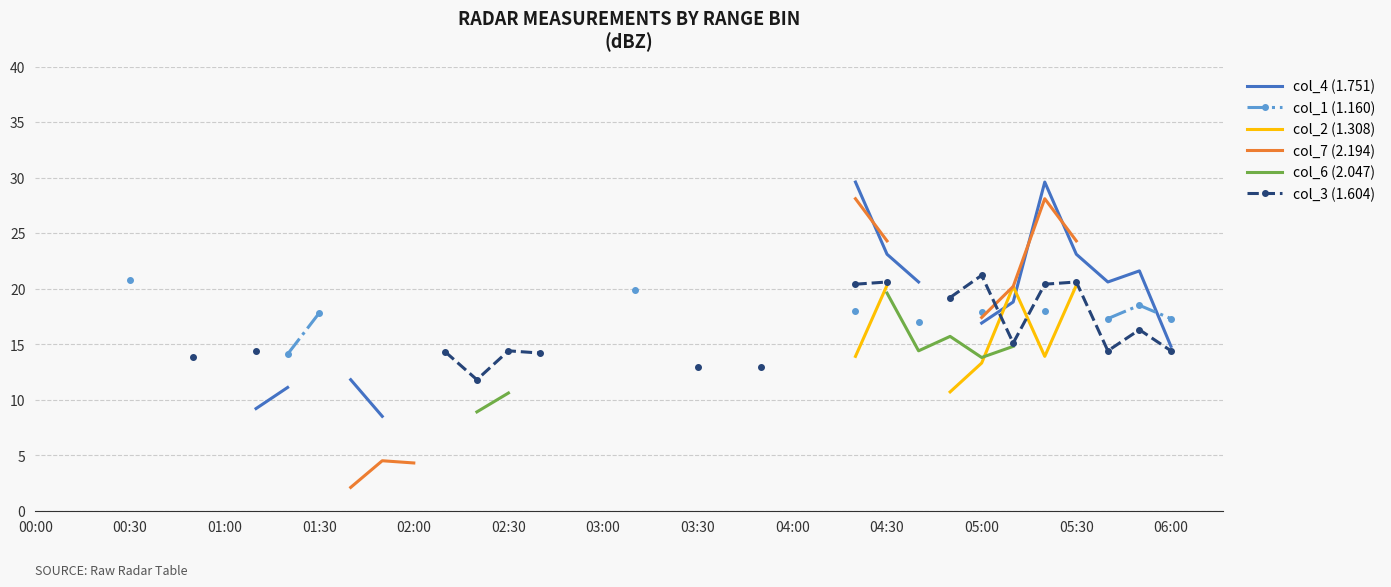

What is the maximum value shown in the chart?

29.6